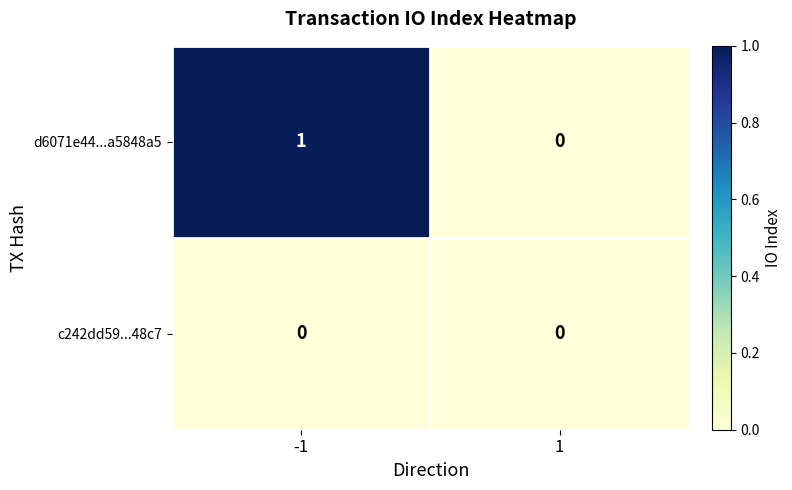

Which series changed the most between -1 and 1?

d6071e44...a5848a5